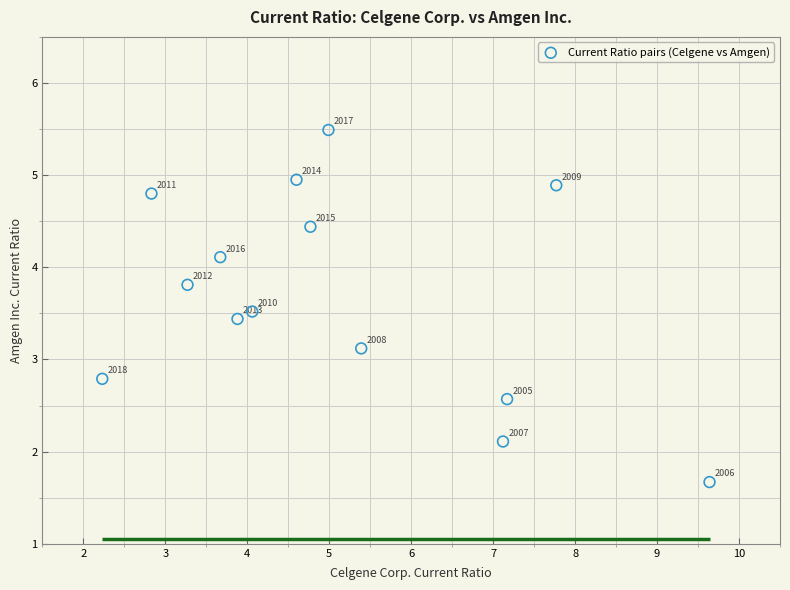

What is the range of X values (max minus min)?

7.4